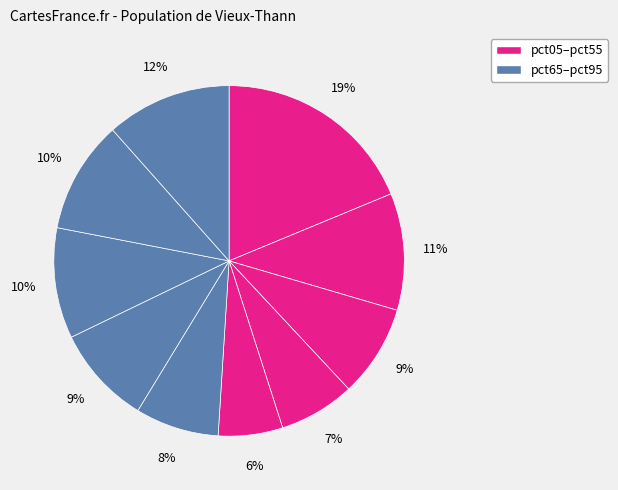

How many slices are in this pie chart?

10